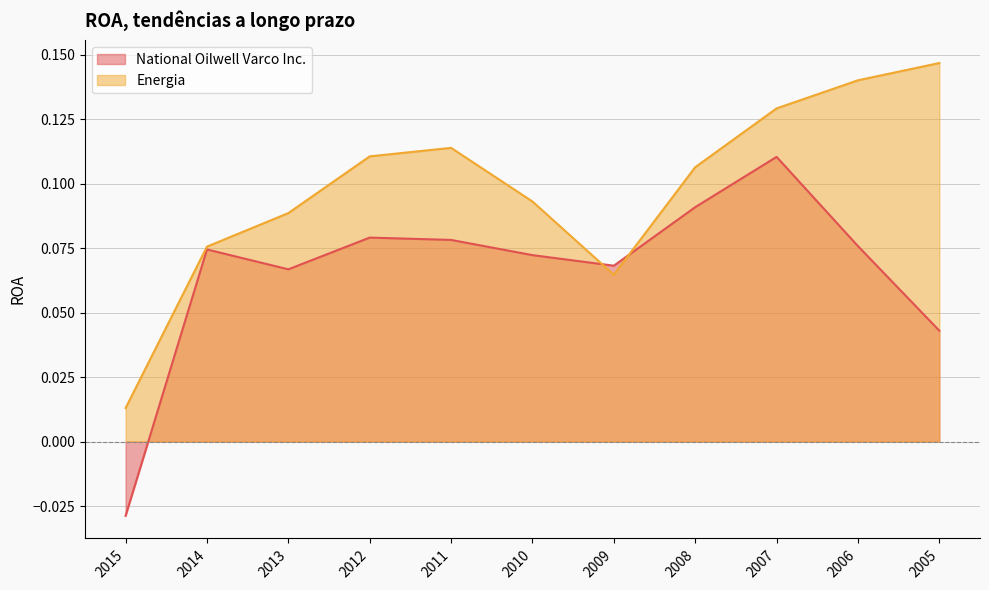

At which category is the sum across all series the highest?

2007